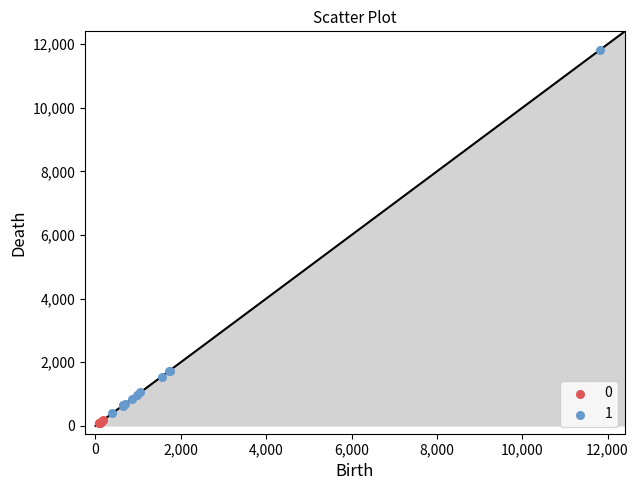

What are all the series names shown in the legend?

0, 1